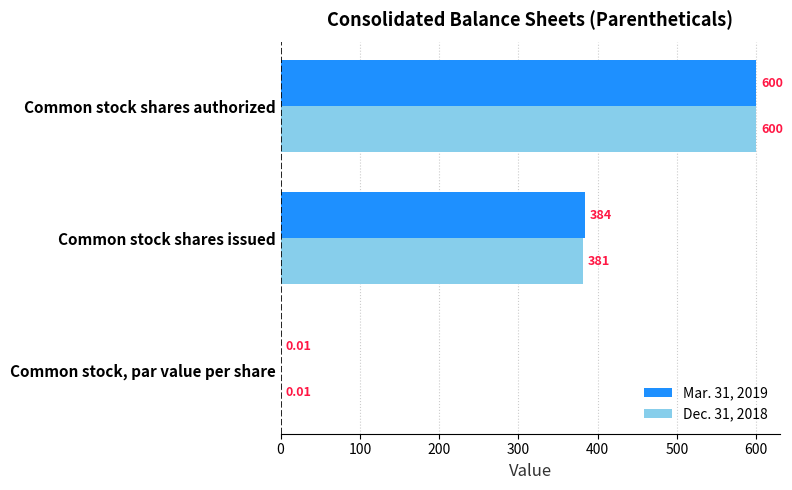

Between Common stock shares issued and Common stock shares authorized, which series saw the biggest shift?

Dec. 31, 2018